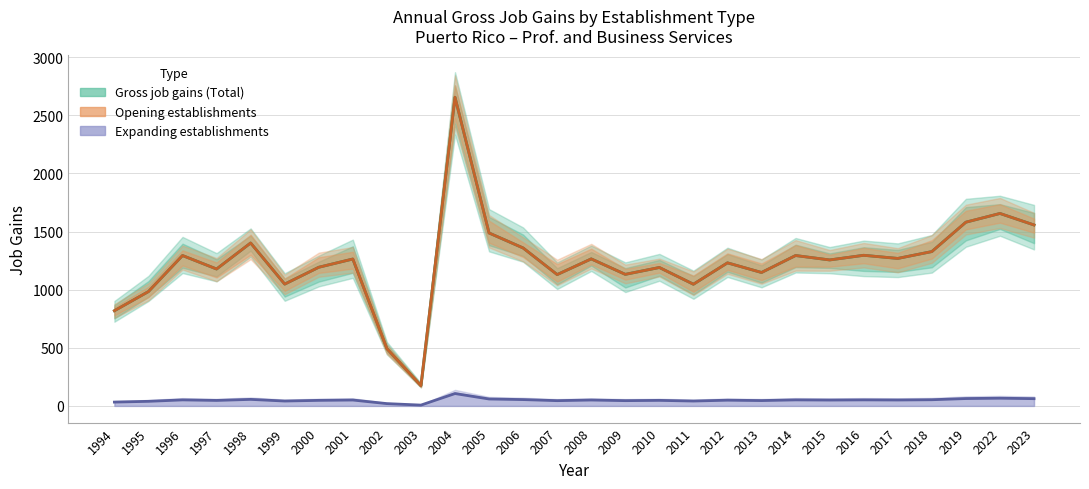

In Expanding establishments, how many points are higher than both neighbors (excluding endpoints)?

10